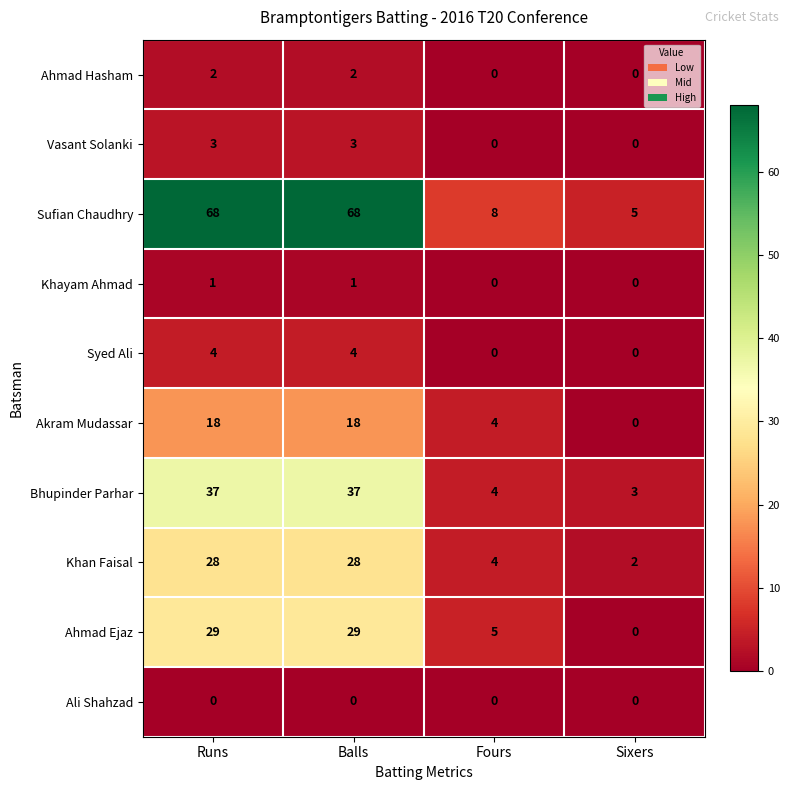

What is the difference between the highest and lowest values at Runs?

68